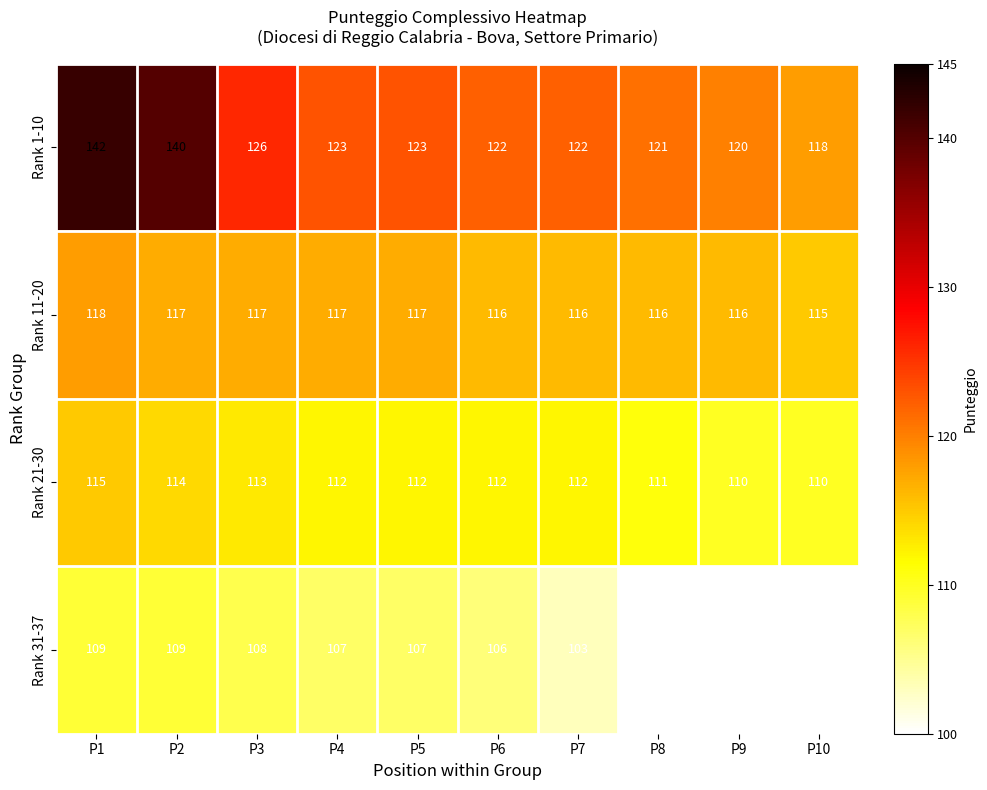

True or false: Rank 1-10 has a value of 126 at P3.

True